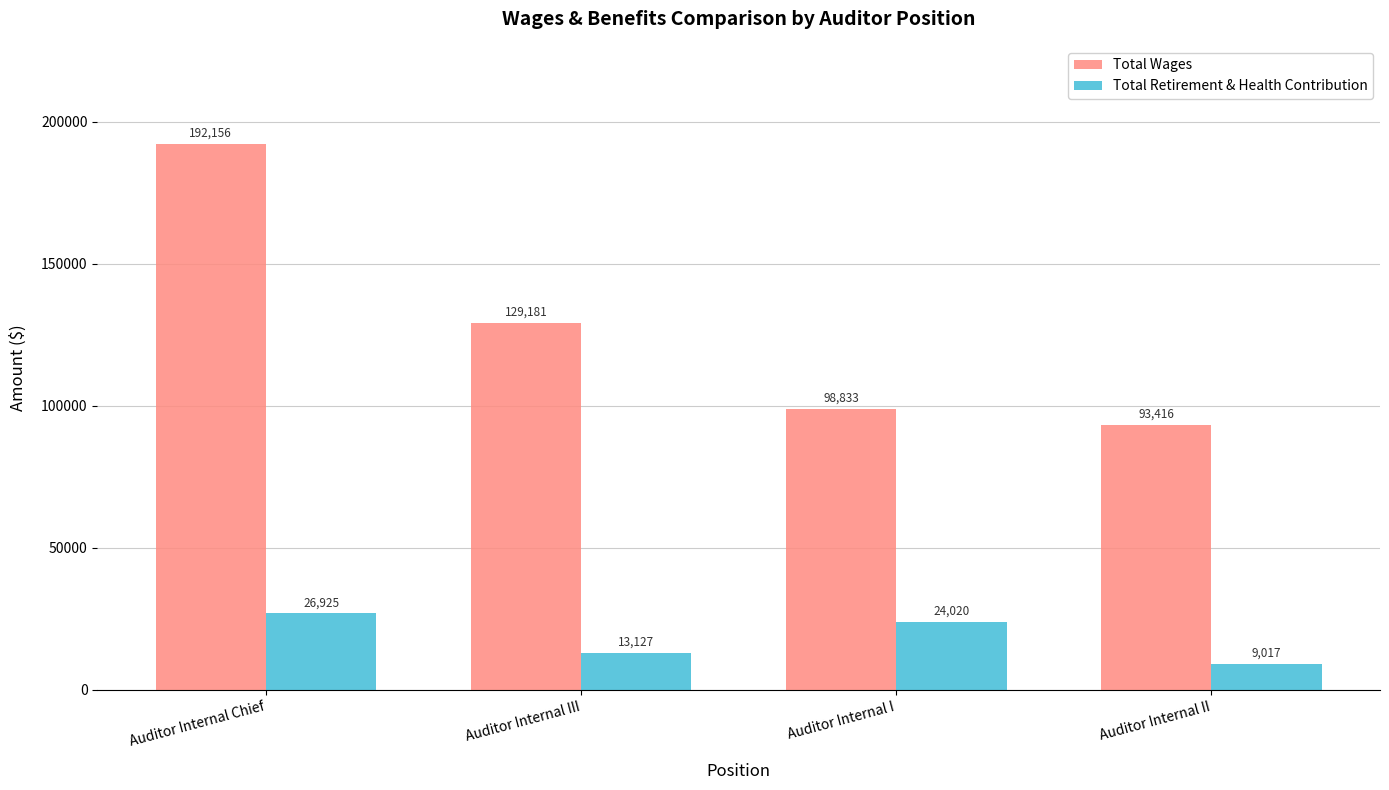

What is the spread (max minus min) of values at Auditor Internal Chief?

165231